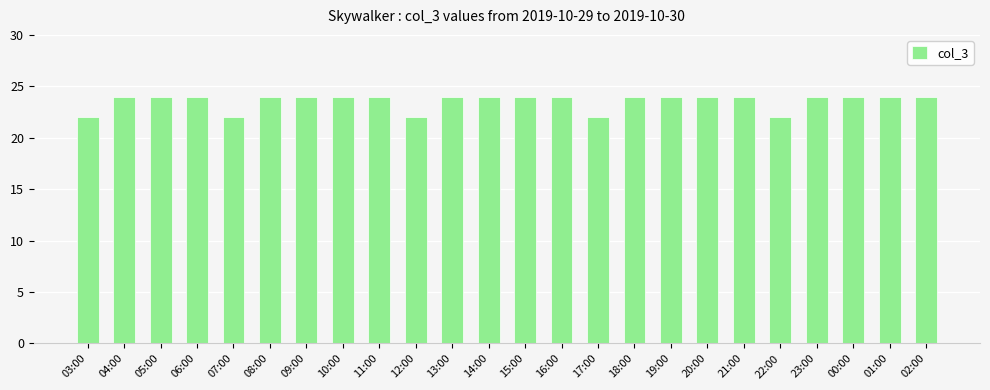

True or false: the data shows 42 at 21:00.

False